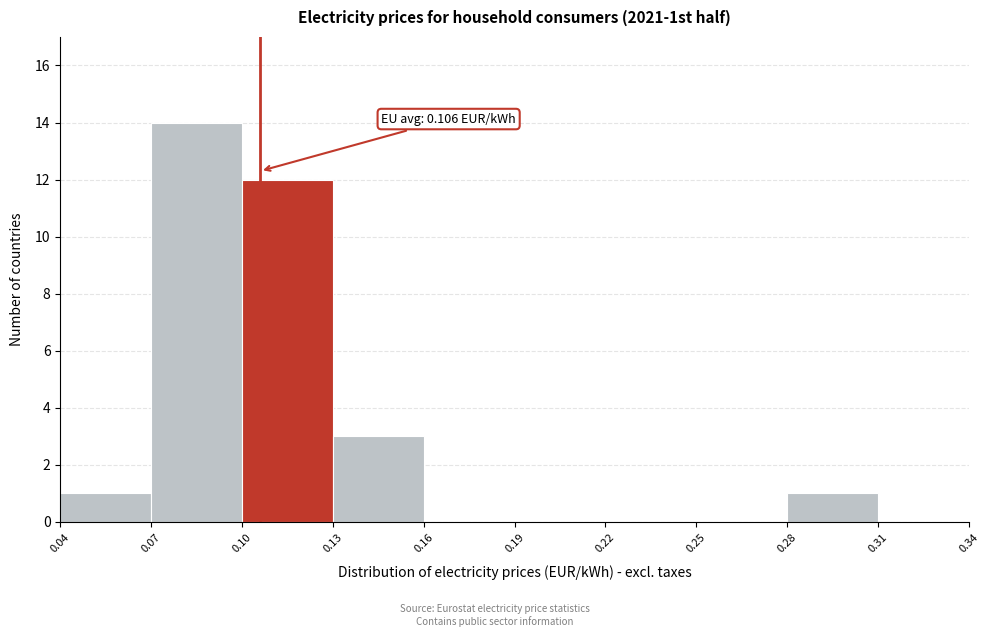

Over which range of the x-axis is the bar tallest?

0.07 to 0.10